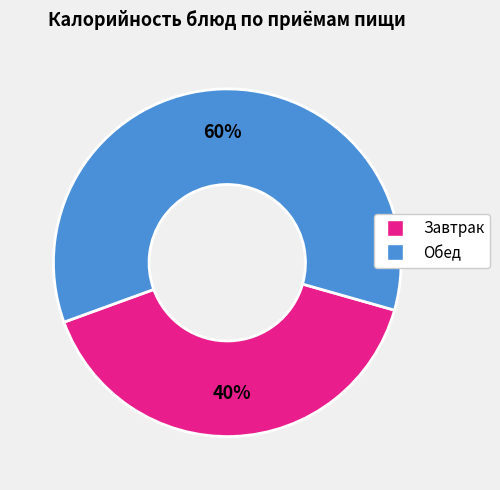

To the nearest percent, what is the difference between the largest and smallest slice percentages?

20%